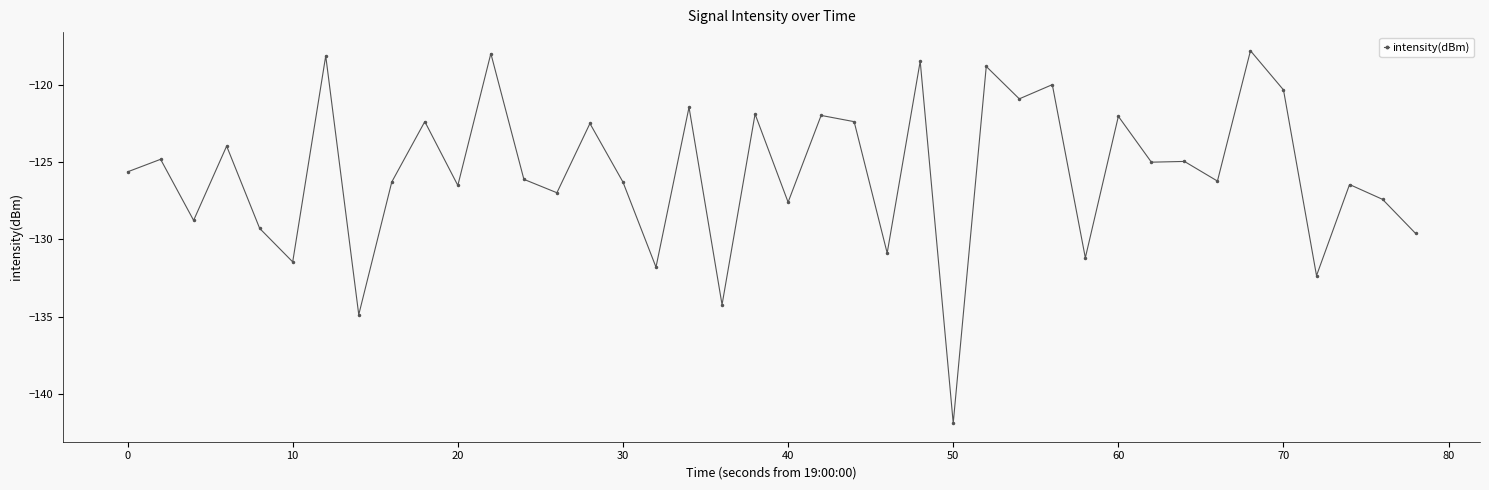

What is the value of the 5th point from the left?

-129.3